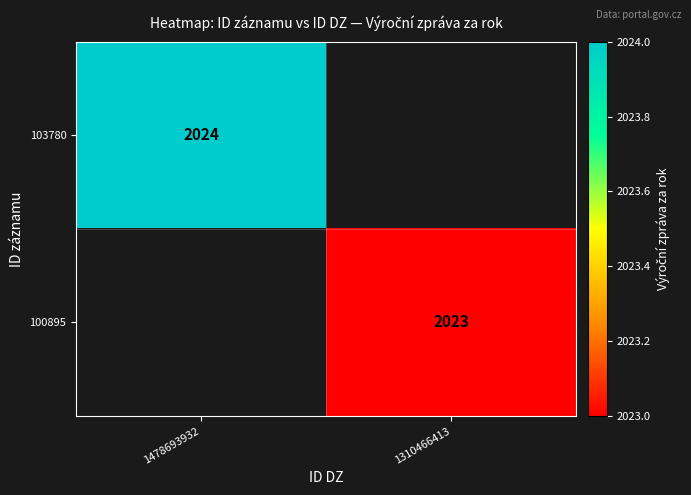

At how many categories does at least one series exceed 2023?

1